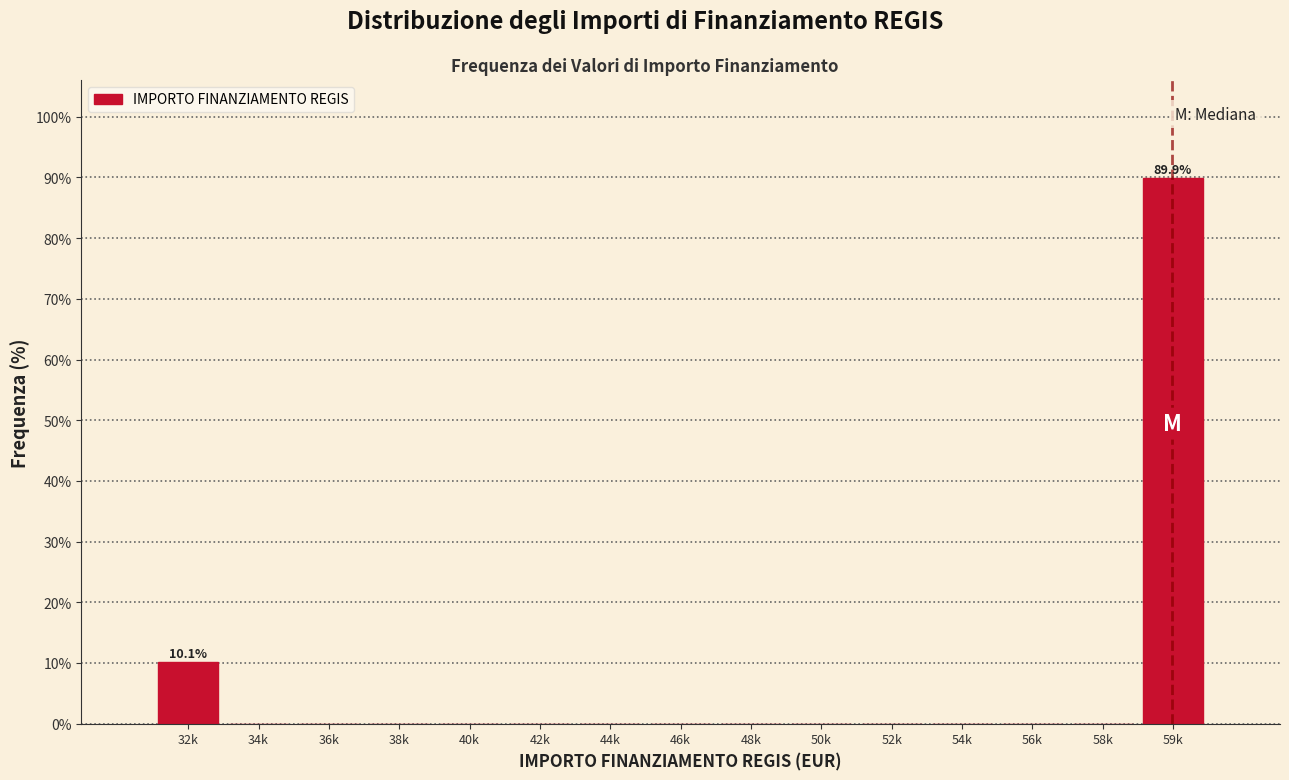

Reading left to right, transcribe all the data shown in this chart.

32k=10.1	34k=0.0	36k=0.0	38k=0.0	40k=0.0	42k=0.0	44k=0.0	46k=0.0	48k=0.0	50k=0.0	52k=0.0	54k=0.0	56k=0.0	58k=0.0	59k=89.9